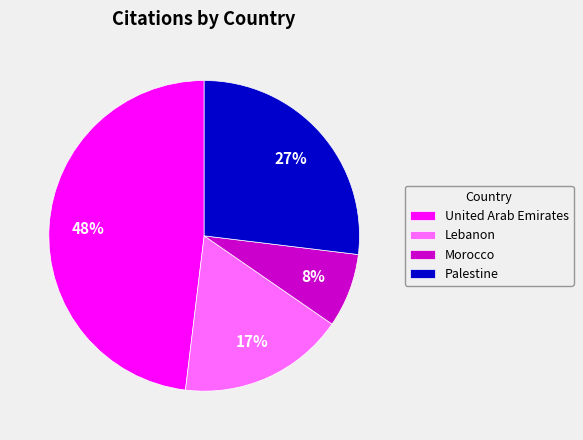

Does United Arab Emirates account for over 50% of the chart?

No